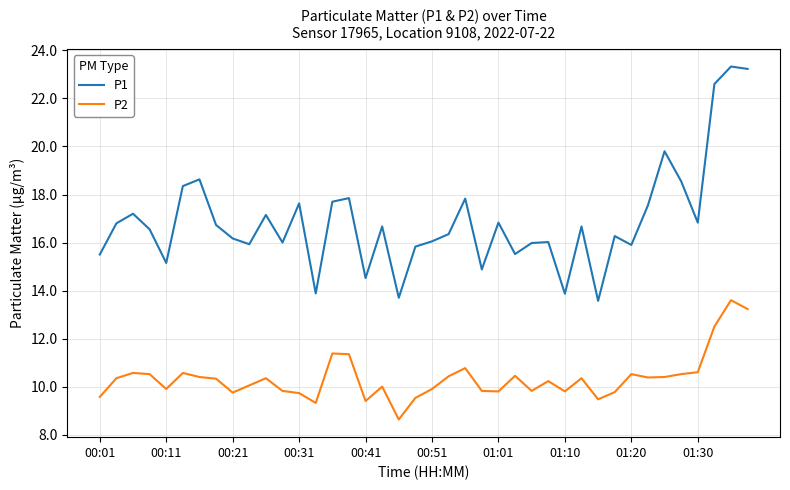

What is the smallest value displayed?

8.6